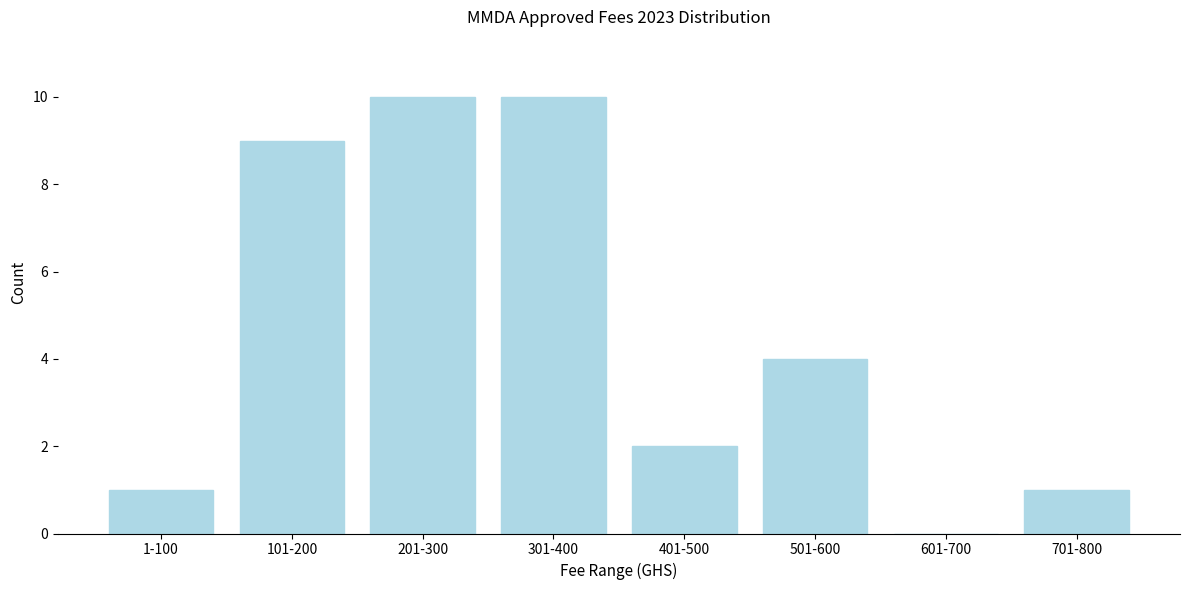

Reading left to right, transcribe all the data shown in this chart.

1-100=1	101-200=9	201-300=10	301-400=10	401-500=2	501-600=4	601-700=0	701-800=1